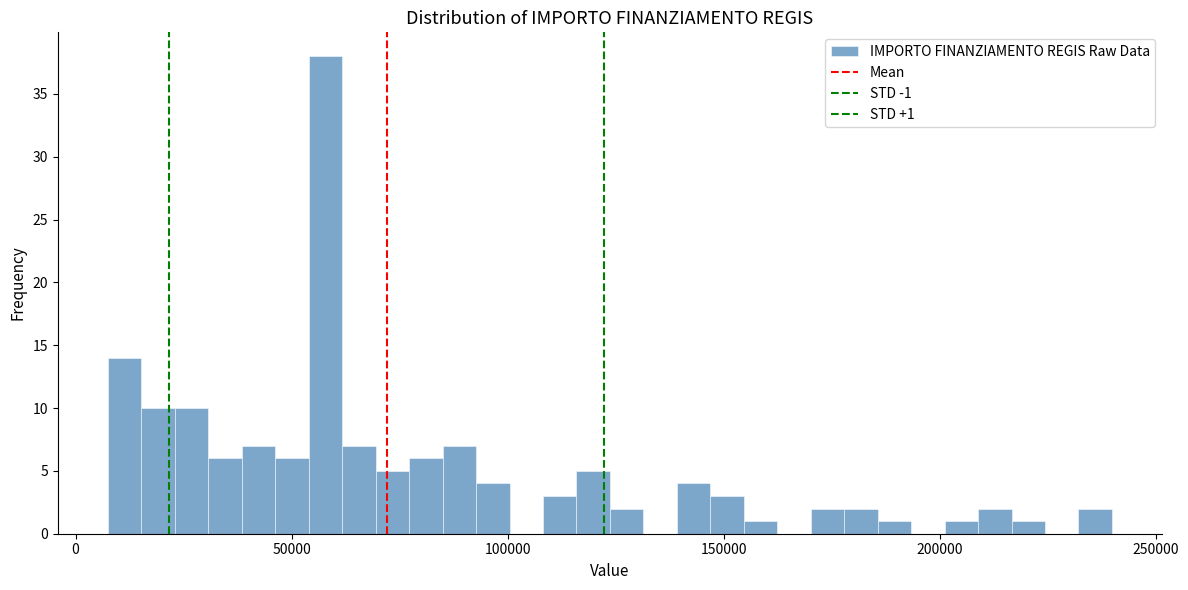

Around what value on the x-axis is the tallest bar? Give the approximate position of its centre, as read against the axis.

60000